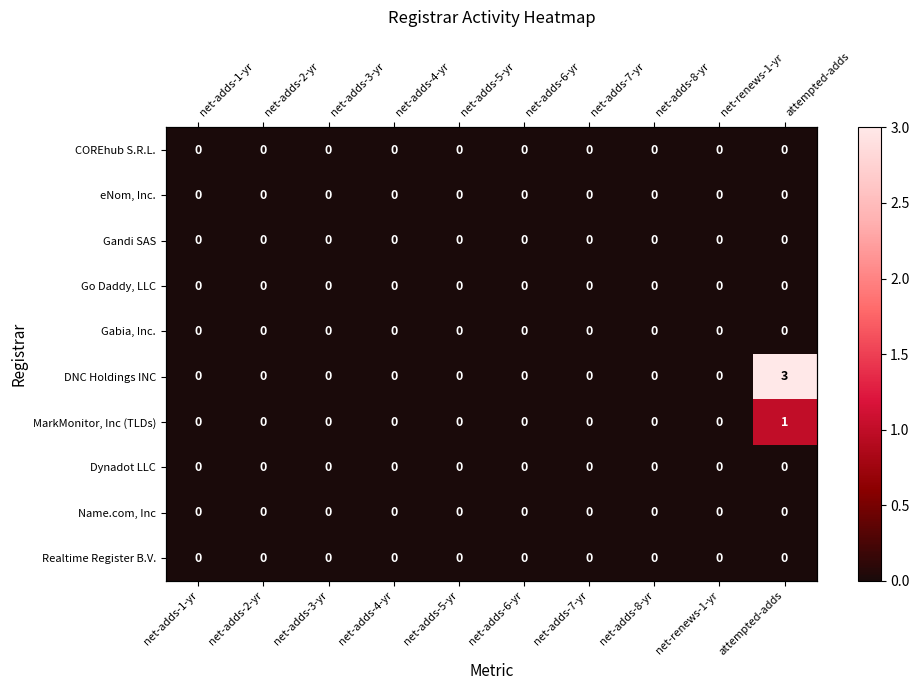

What is the difference between the maximum and minimum values in the MarkMonitor, Inc (TLDs) series?

1